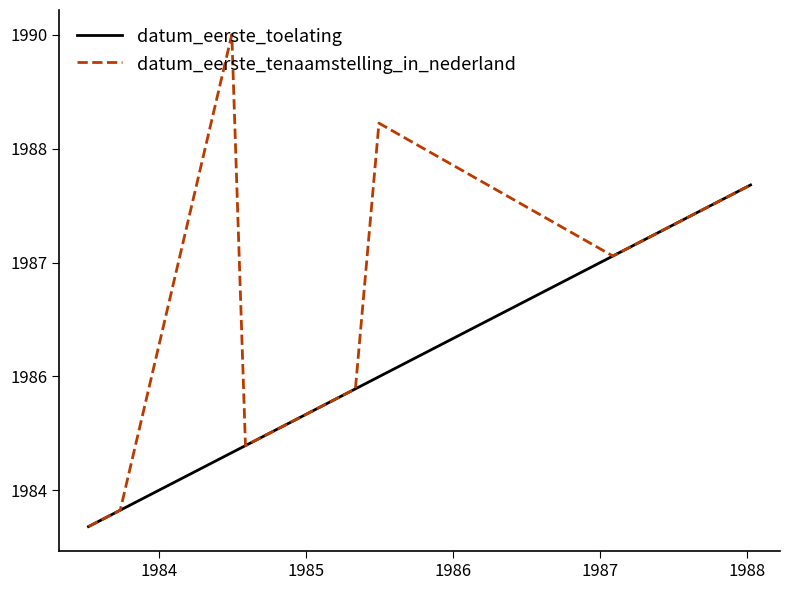

Which series has the largest range (max minus min)?

datum_eerste_tenaamstelling_in_nederland